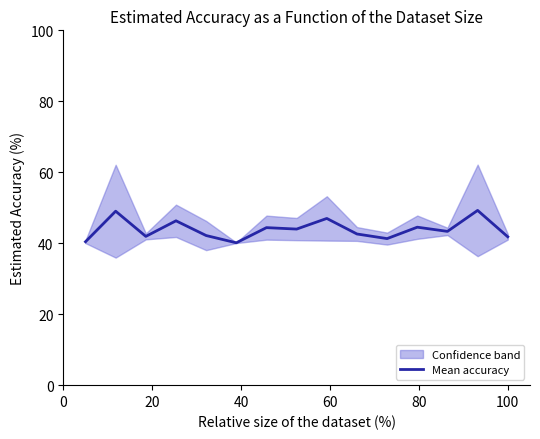

What is the average value?

43.9